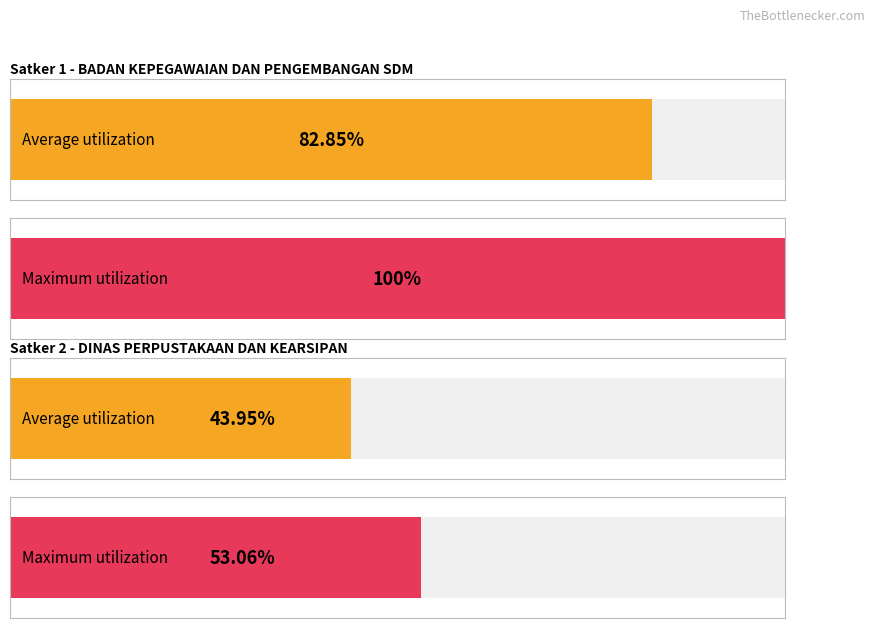

The Pagu series shows 494723085 at DINAS PERPUSTAKAAN
DAN KEARSIPAN. True or false?

False